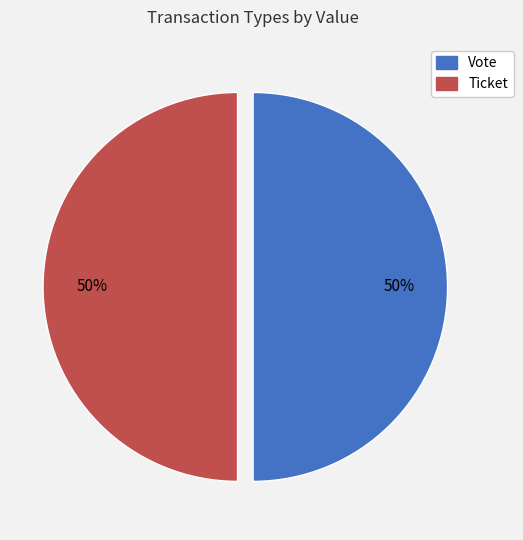

To the nearest percent, what percentage of the pie is Vote?

50%